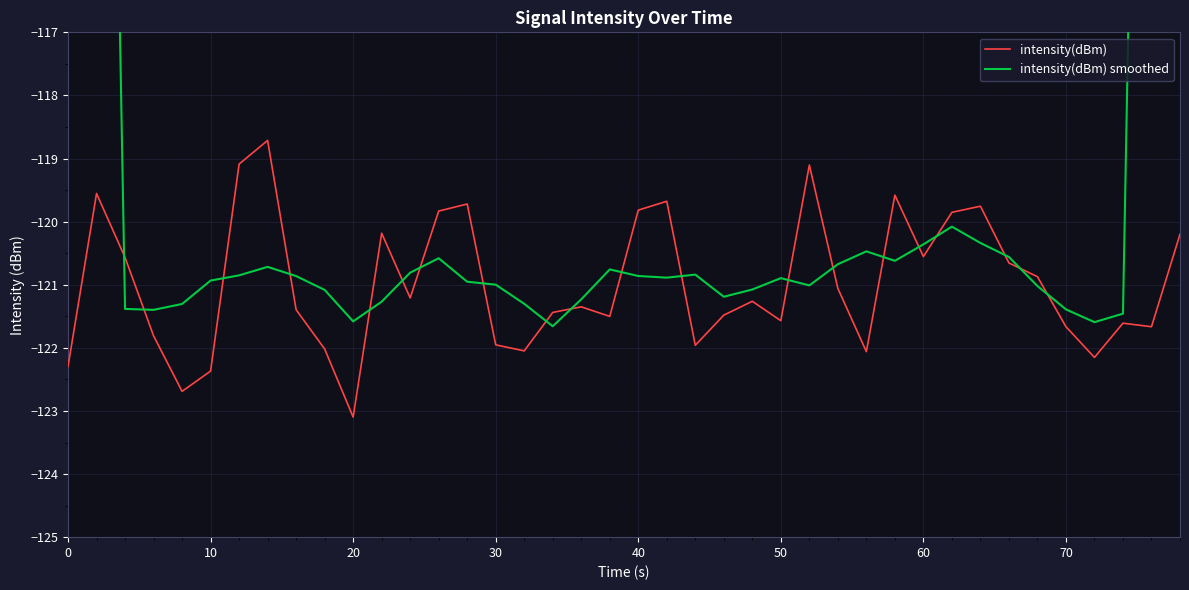

The value of intensity(dBm) at 70 is -193.9. True or false?

False